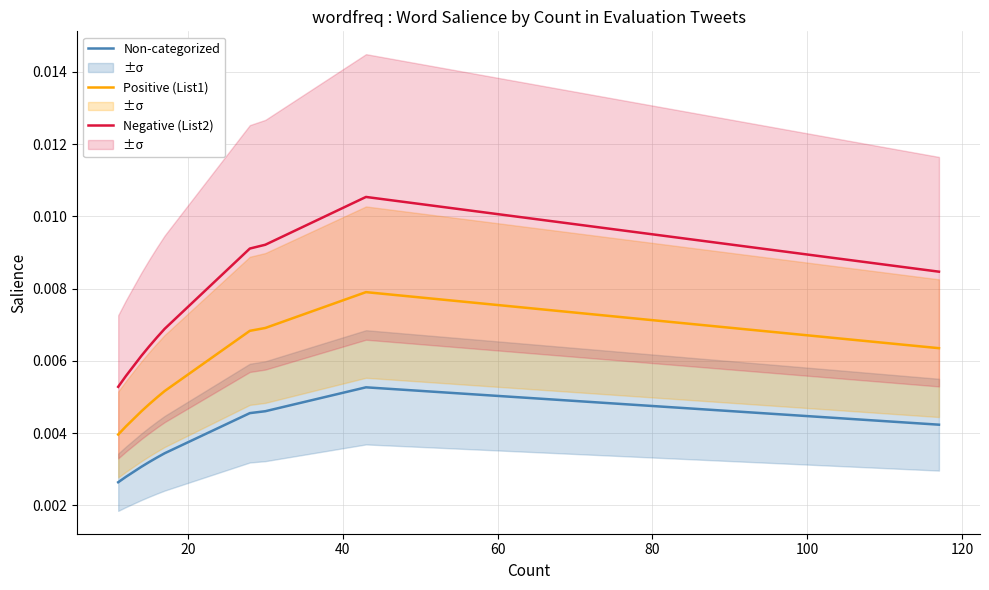

List the series in order of their peak value, lowest first.

Non-categorized, Positive (List1), Negative (List2)